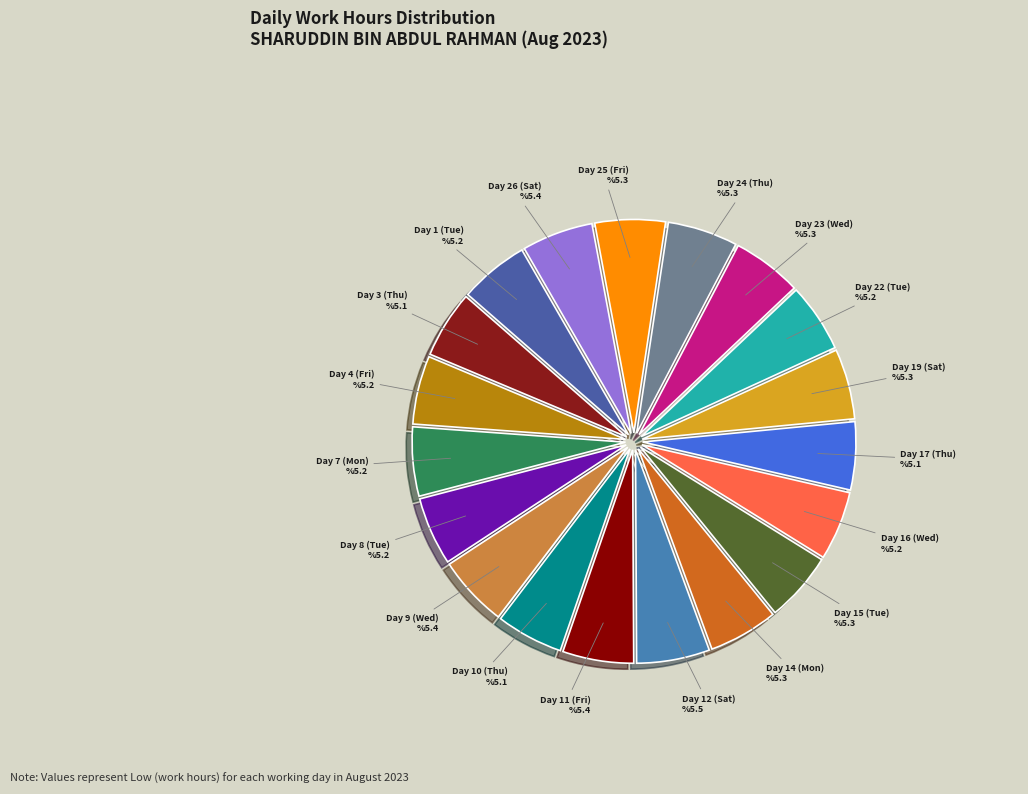

Count the number of slices in the pie.

19